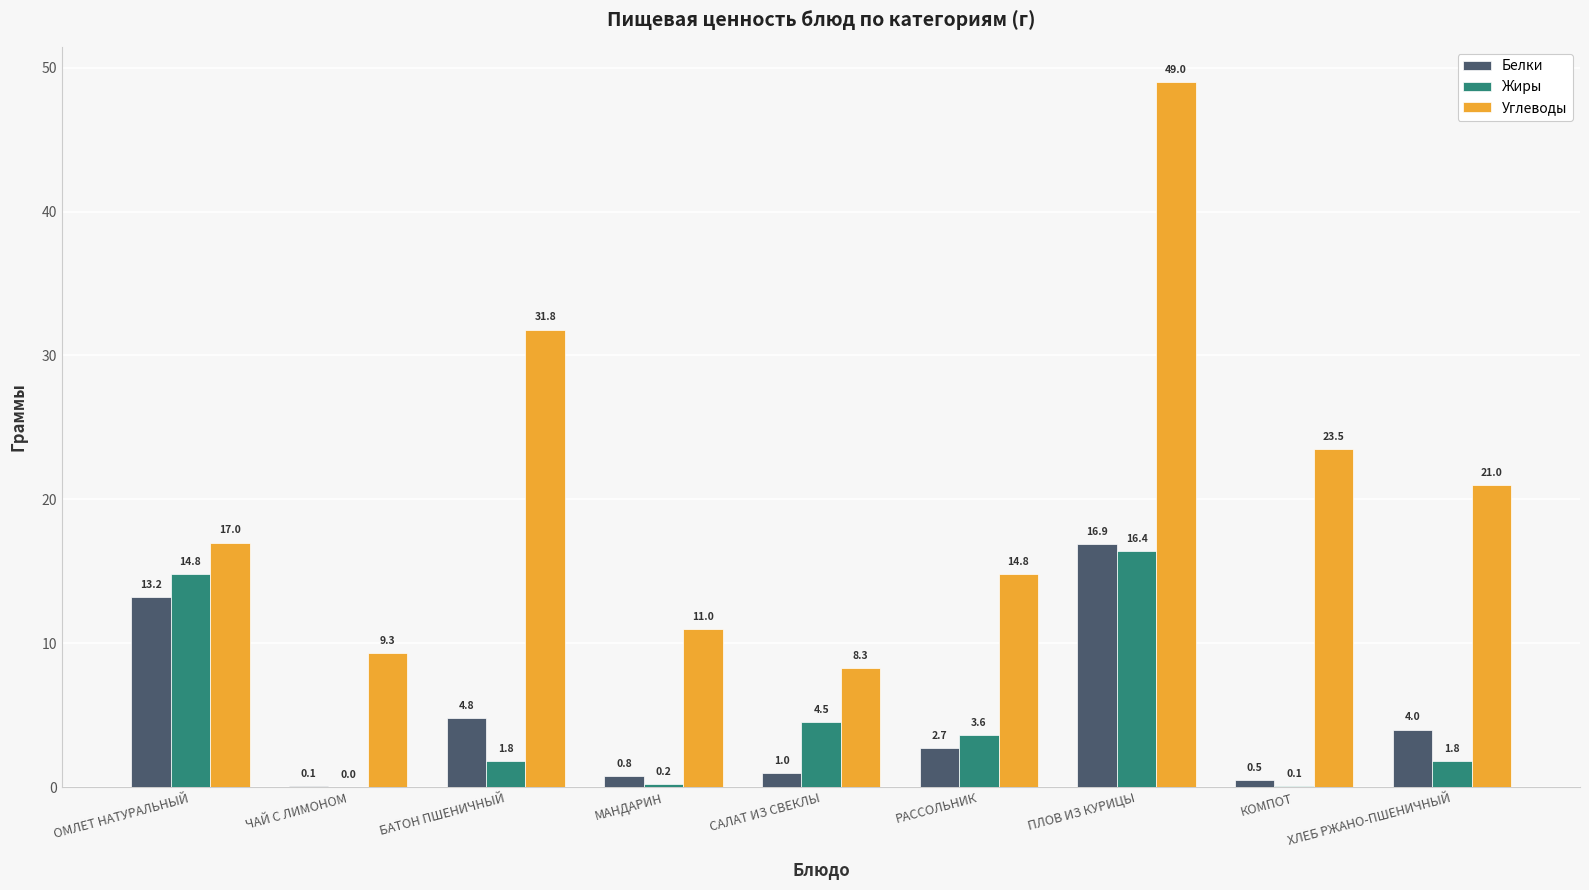

What is the difference between the Углеводы values at РАССОЛЬНИК and САЛАТ ИЗ СВЕКЛЫ?

6.5